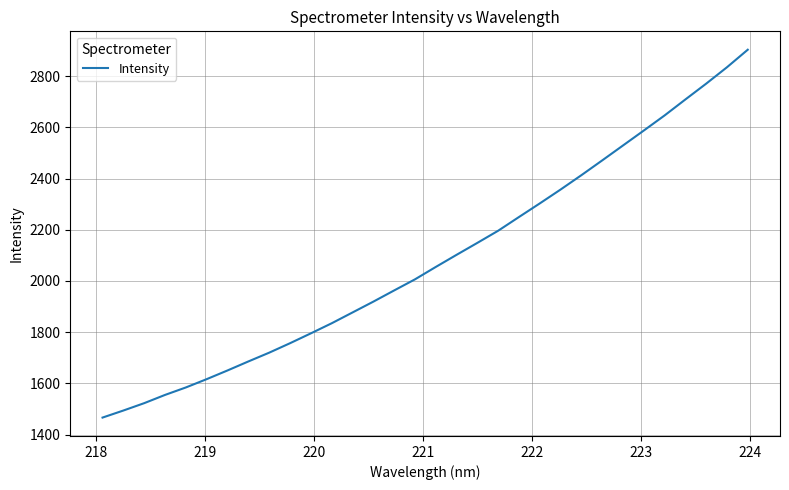

What is the greatest value displayed?

2903.3